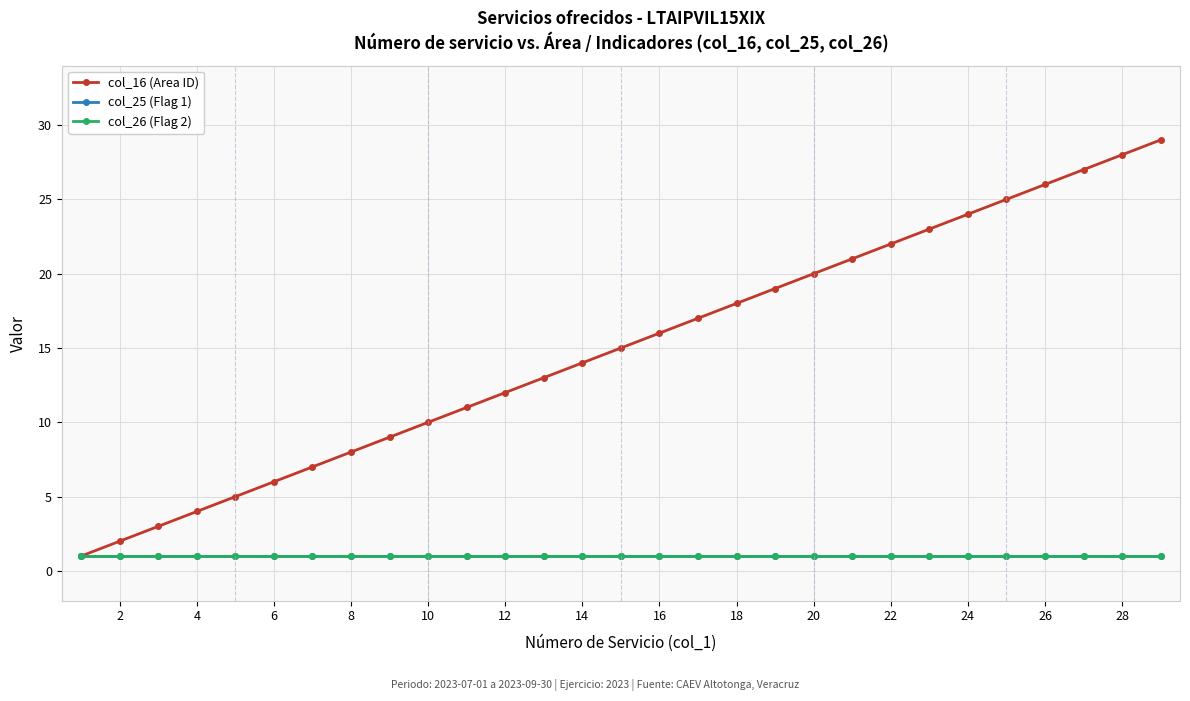

Reading left to right, extract all data points from this chart.

col_16 (Area ID): 1	2	3	4	5	6	7	8	9	10	11	12	13	14	15	16	17	18	19	20	21	22	23	24	25	26	27	28	29
col_25 (Flag 1): 1	1	1	1	1	1	1	1	1	1	1	1	1	1	1	1	1	1	1	1	1	1	1	1	1	1	1	1	1
col_26 (Flag 2): 1	1	1	1	1	1	1	1	1	1	1	1	1	1	1	1	1	1	1	1	1	1	1	1	1	1	1	1	1